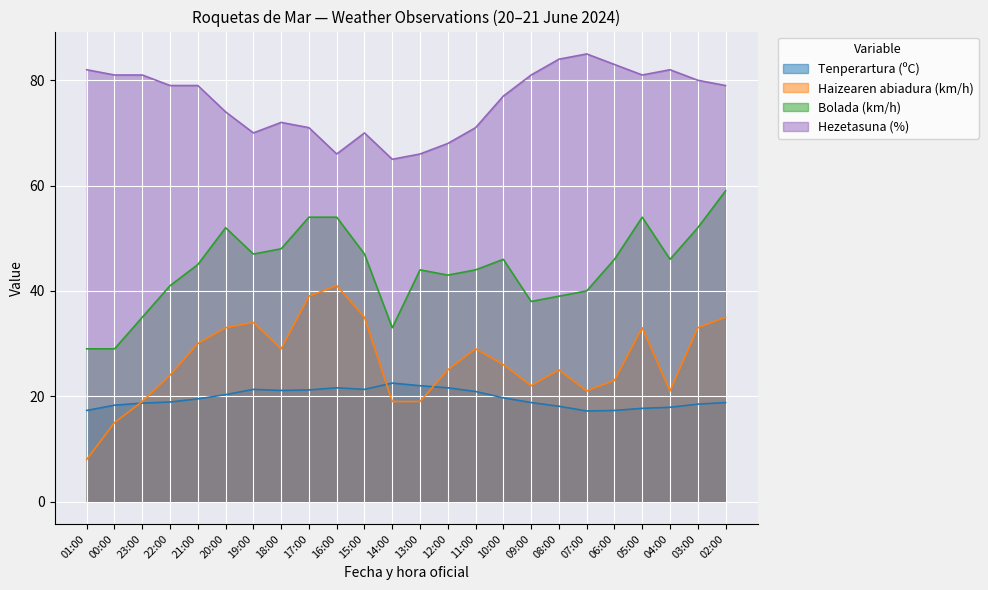

List the labels in order of Haizearen abiadura (km/h) value, largest first.

16:00, 17:00, 15:00, 02:00, 19:00, 20:00, 05:00, 03:00, 21:00, 18:00, 11:00, 10:00, 12:00, 08:00, 22:00, 06:00, 09:00, 07:00, 04:00, 23:00, 14:00, 13:00, 00:00, 01:00